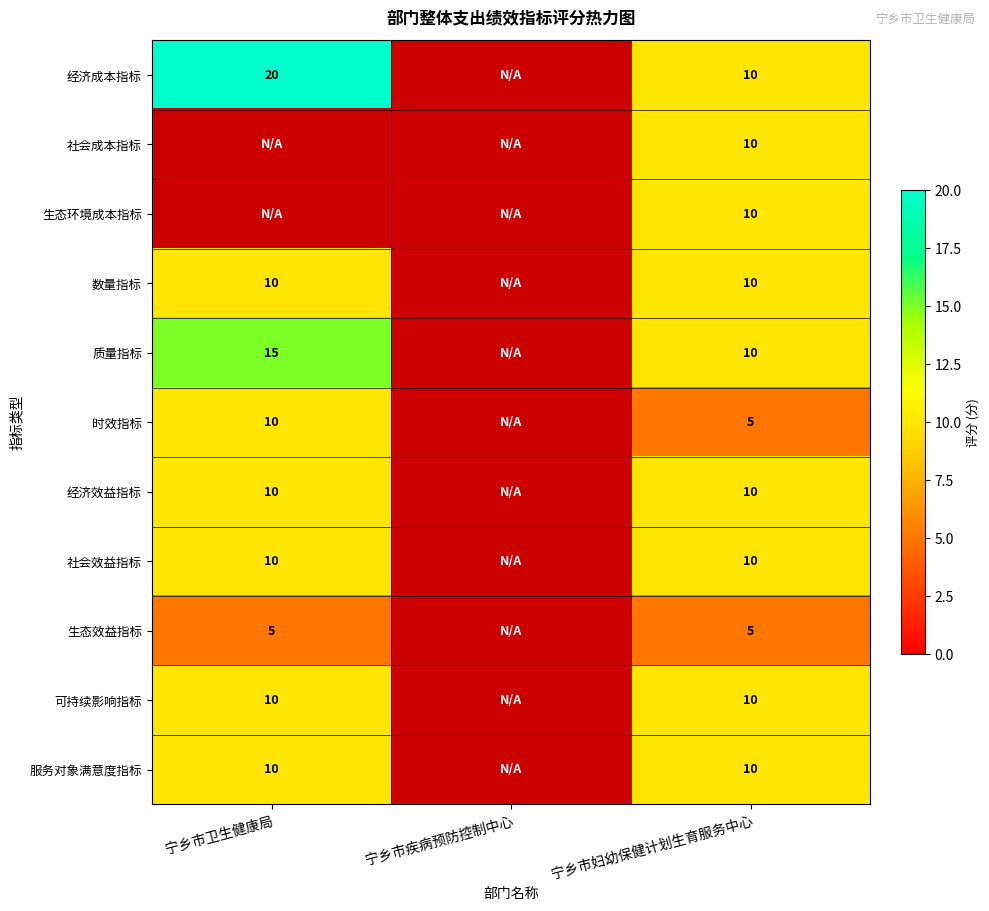

At which label is 可持续影响指标 closest to 5?

宁乡市卫生健康局